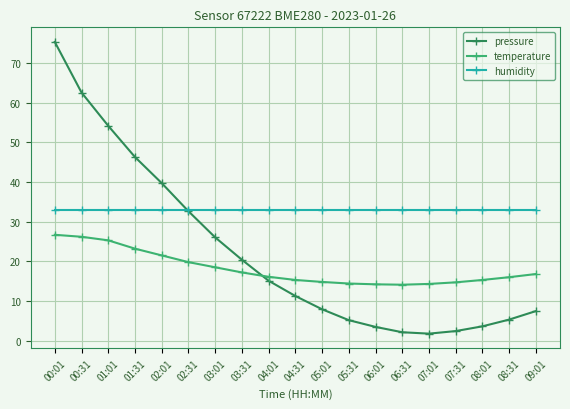

Is it true that pressure equals 39.8 at 02:01?

True